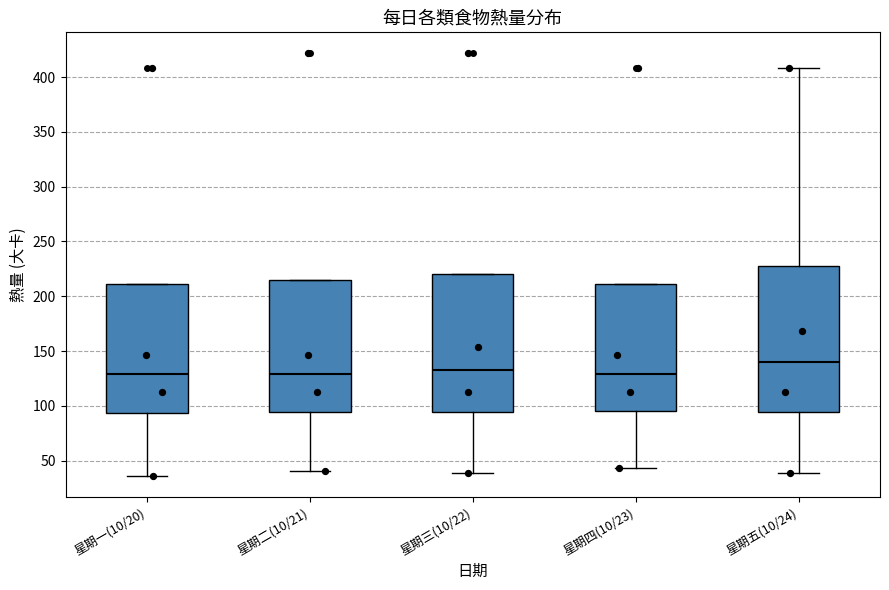

Where does the lower whisker of the box for 星期三(10/22) end on the y-axis? The values are not printed on the chart, so give them approximately, as read against the axis.

40